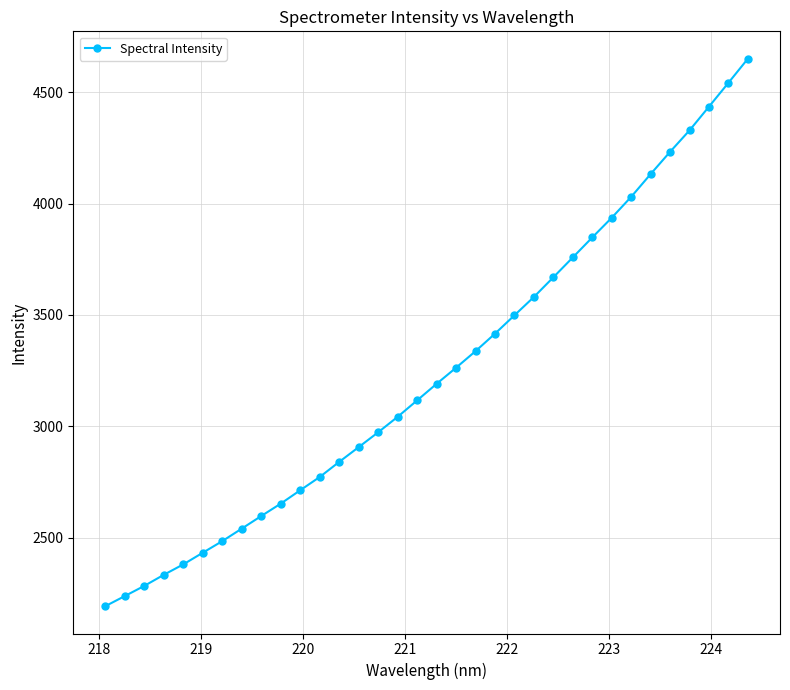

What is the minimum value shown in the chart?

2194.1